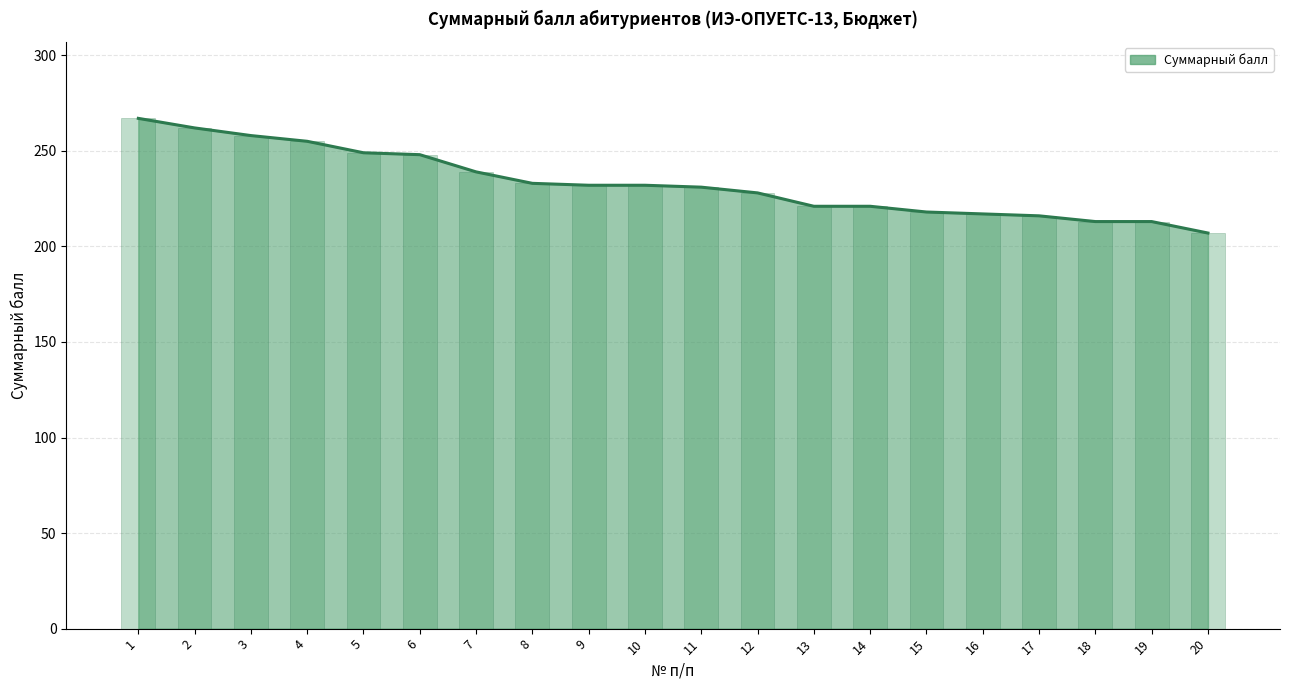

What is the difference between the values at 6 and 7?

9